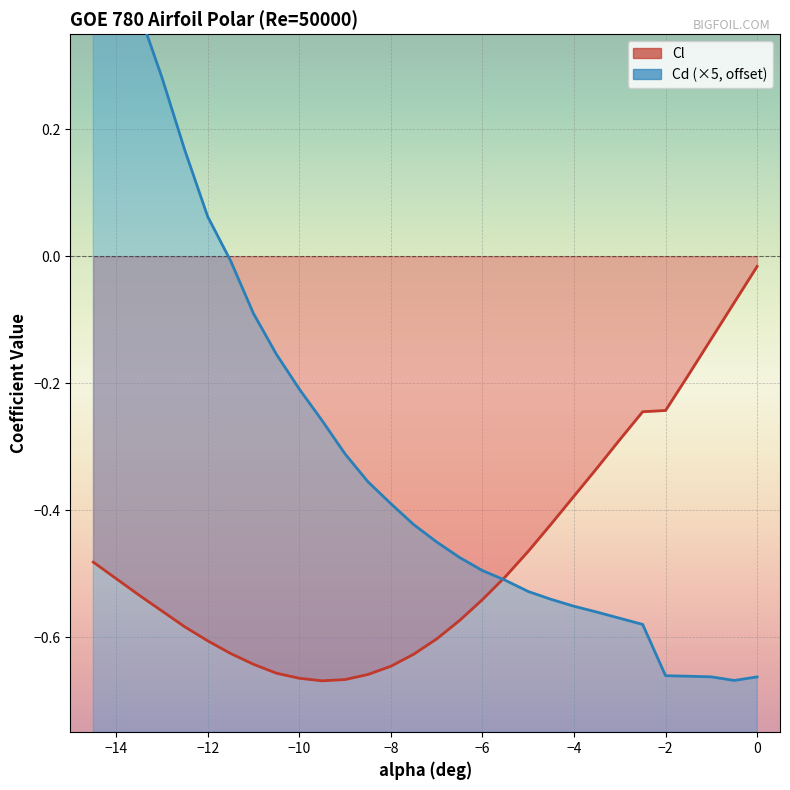

What is the sum of all Cd values?

-8.7